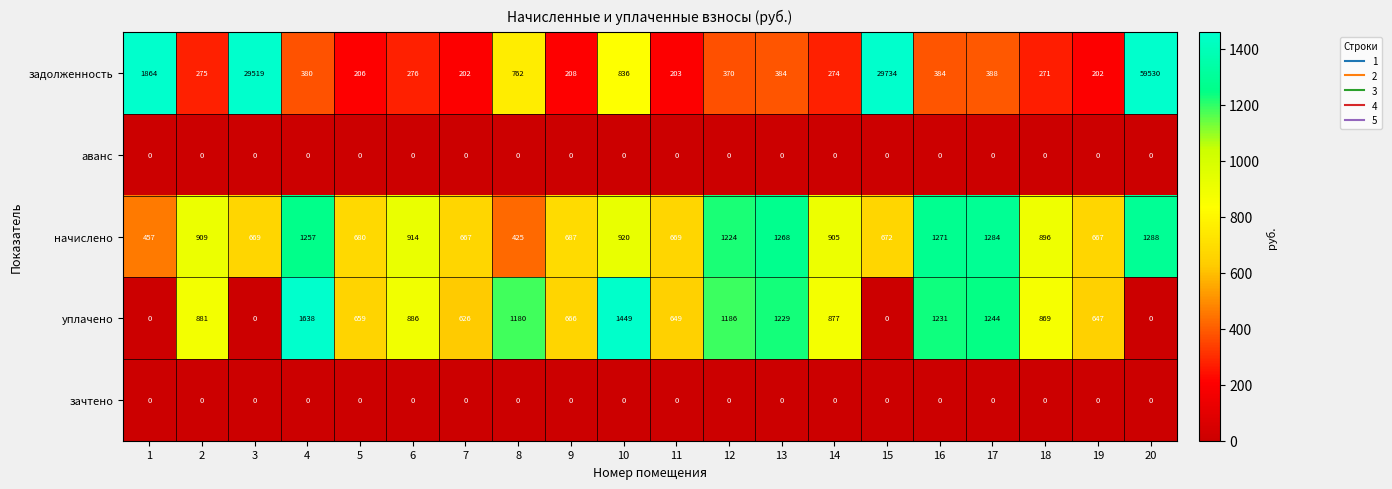

What is the total value across all series at 15?

30406